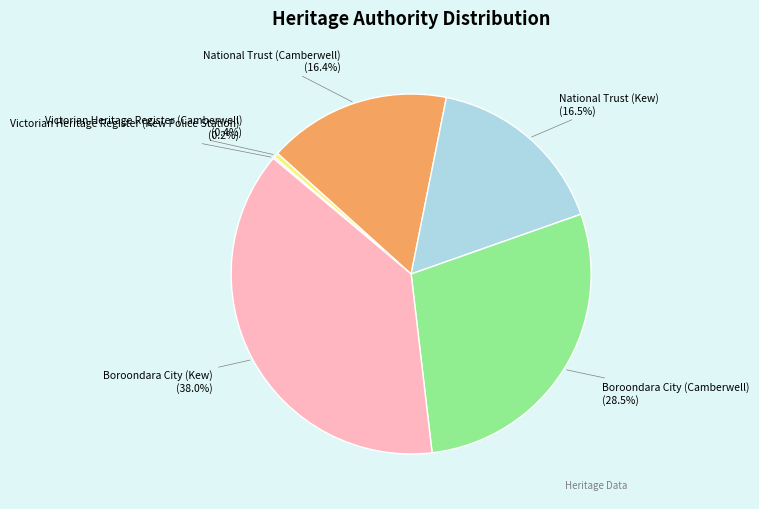

Is there a majority slice in this chart?

No